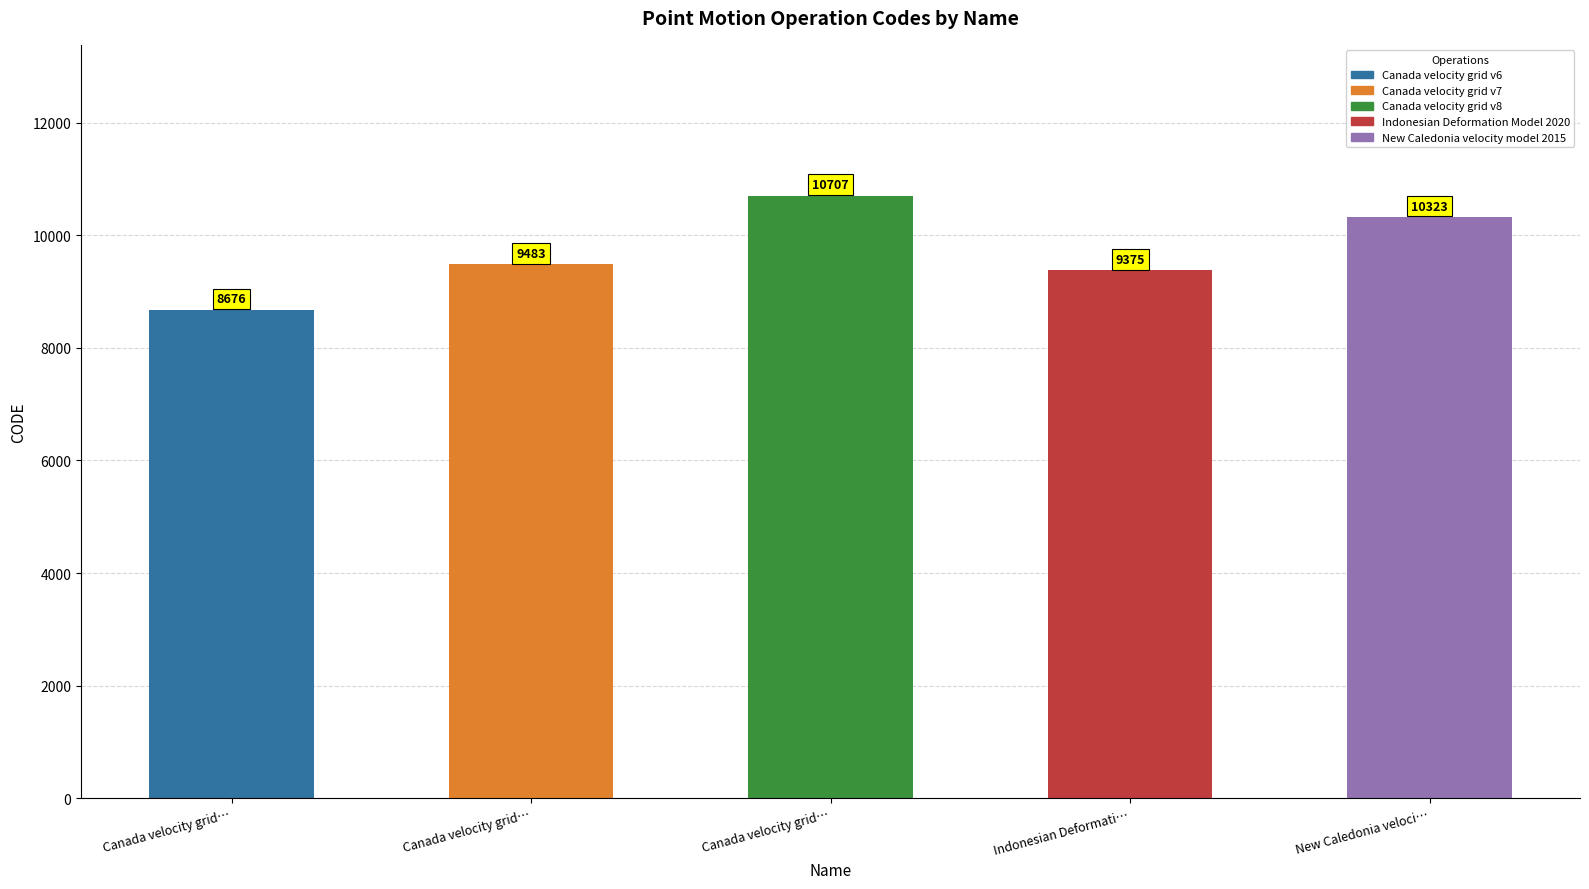

What is the change in value from Canada velocity grid v8 to Indonesian Deformation Model 2020?

-1332